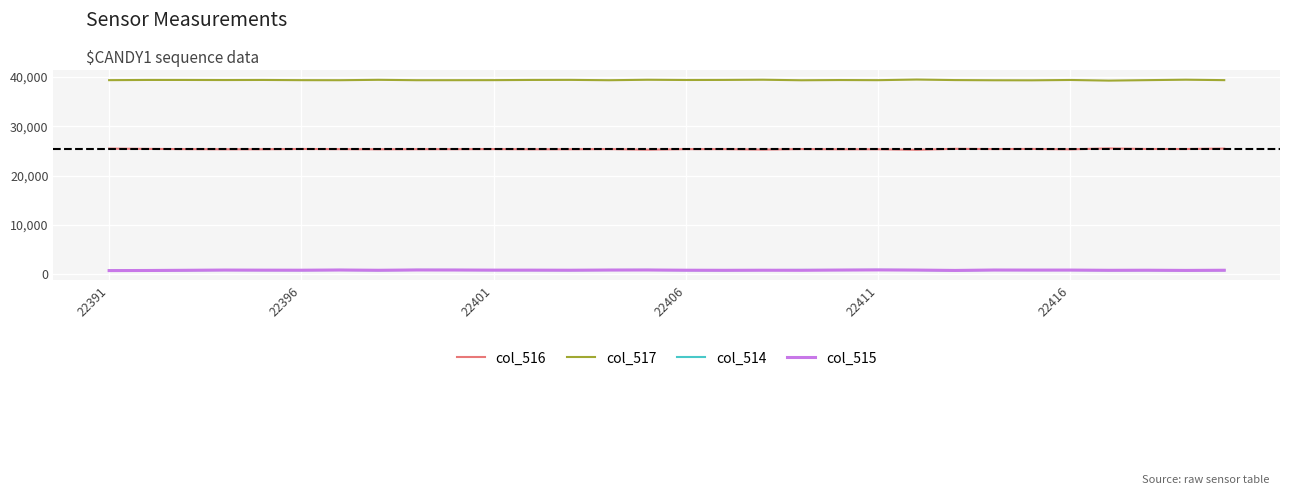

True or false: col_515 and col_516 cross at least once.

False